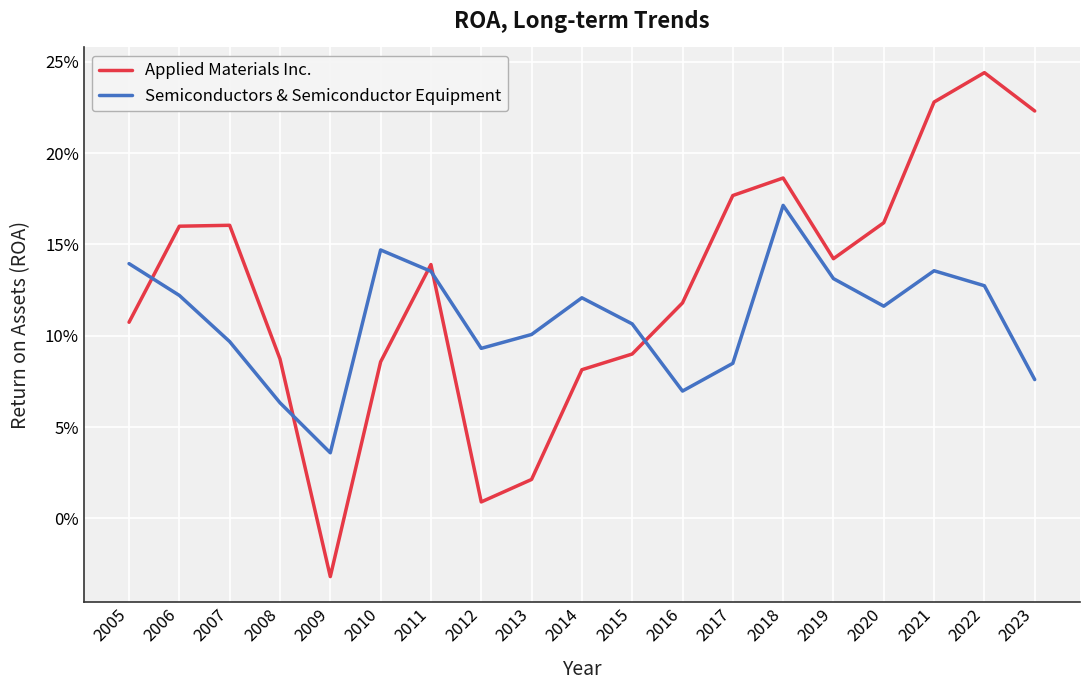

What are all the series names shown in the legend?

Applied Materials Inc., Semiconductors & Semiconductor Equipment